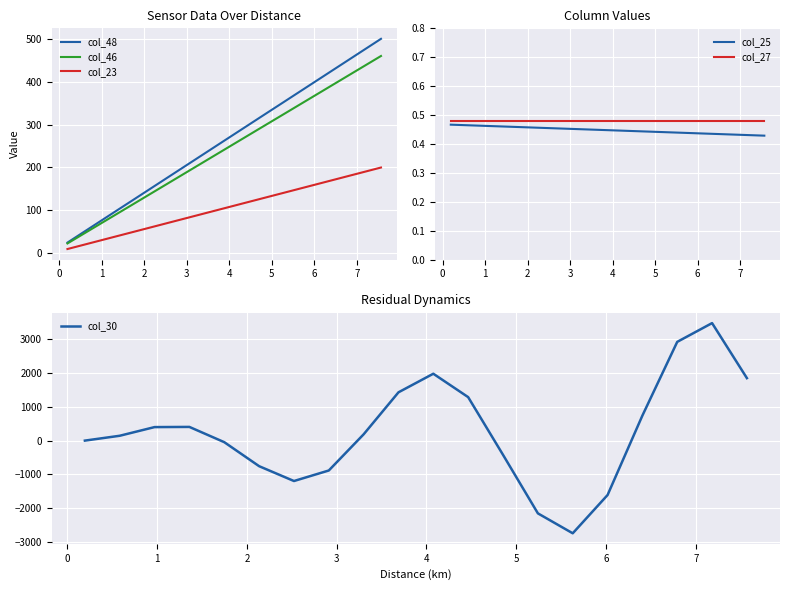

Count the col_25 values in the range 0 to 1.

20